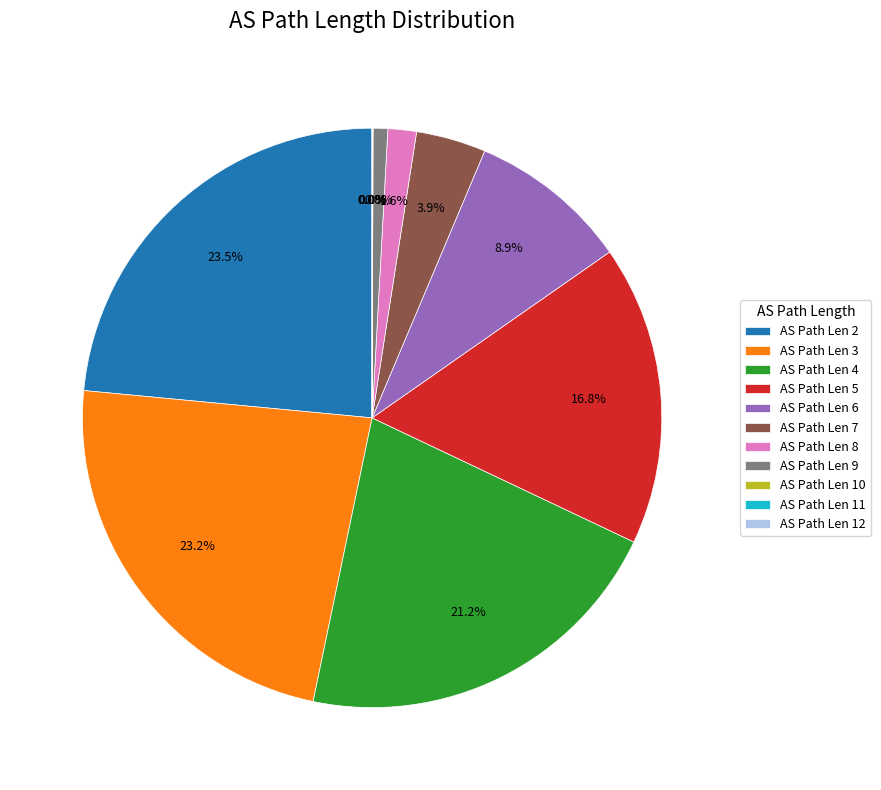

Is AS Path Len 4 the majority of the pie?

No